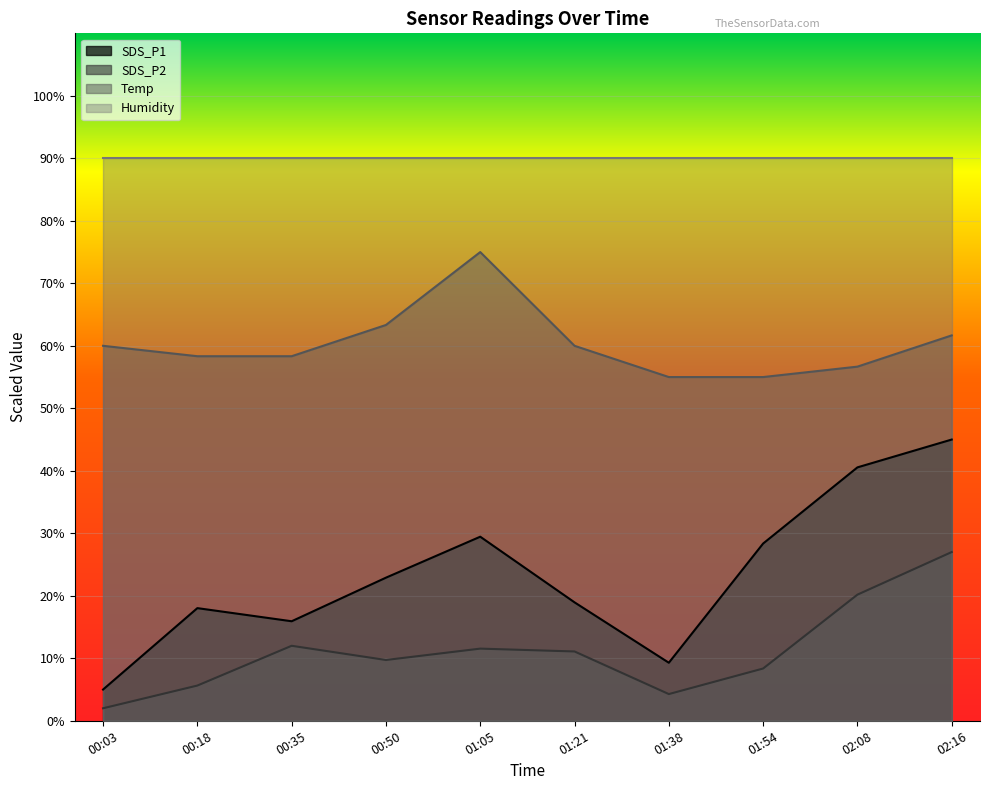

The value of Temp at 00:50 is 63.3. True or false?

True